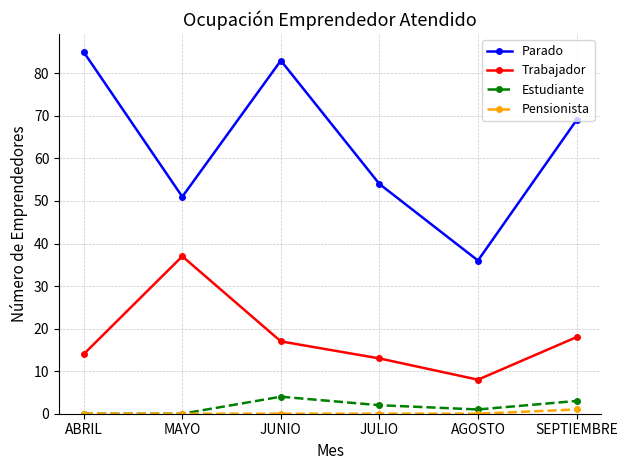

True or false: Trabajador and Pensionista intersect in this chart.

False